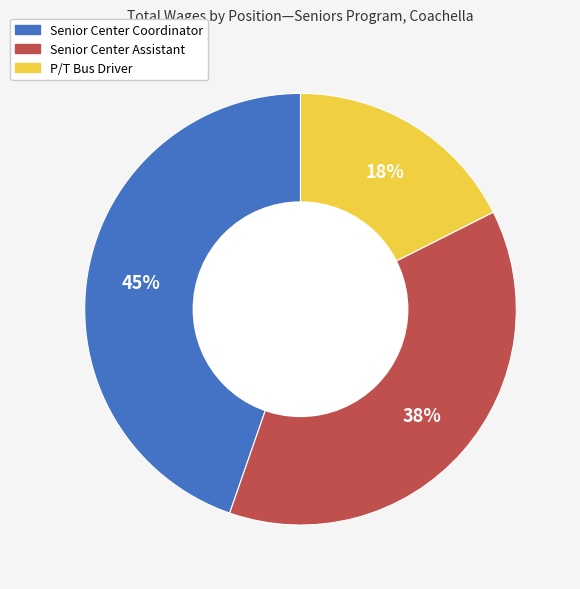

Does any single category account for the majority?

No